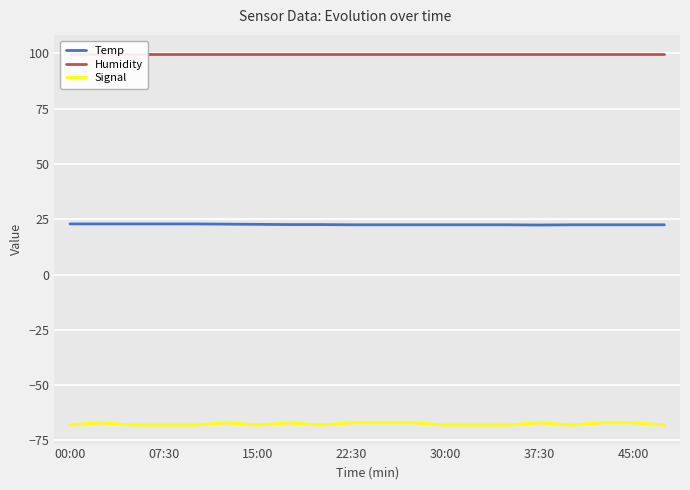

True or false: Humidity and Signal cross at least once.

False